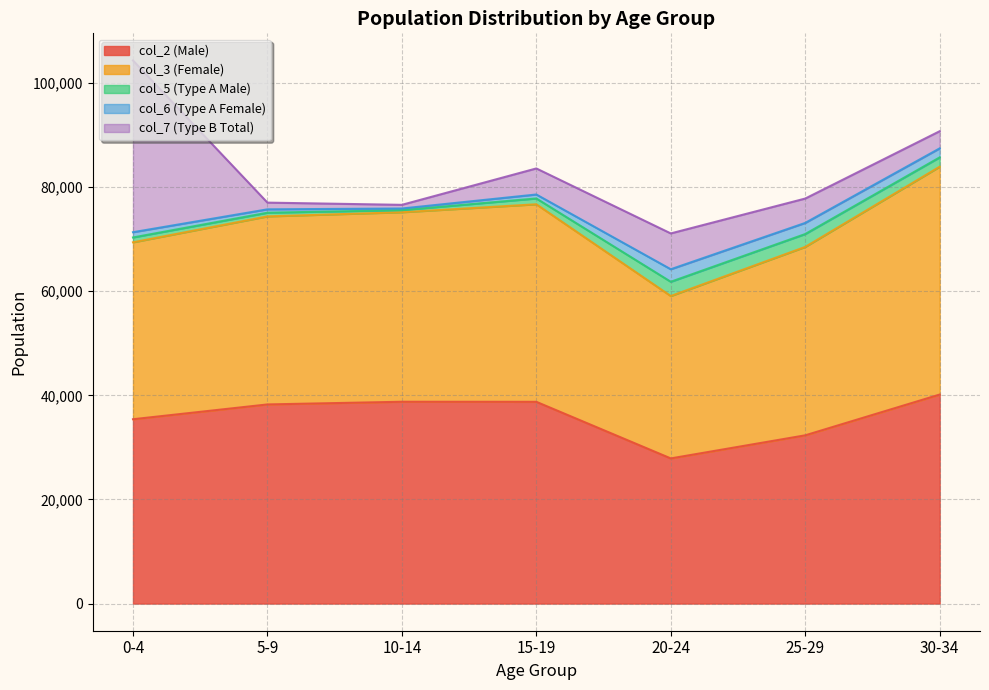

True or false: col_3 (Female) has more than 1 interior local peaks.

False